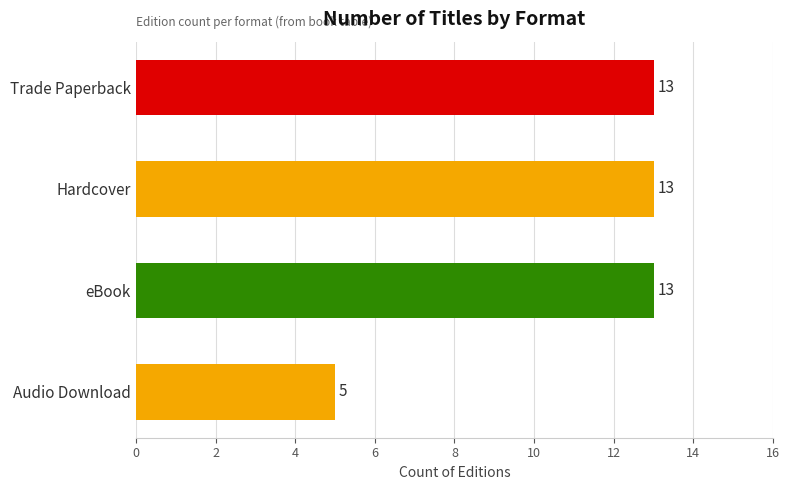

Reading top to bottom, transcribe all the data shown in this chart.

Trade Paperback=13	Hardcover=13	eBook=13	Audio Download=5